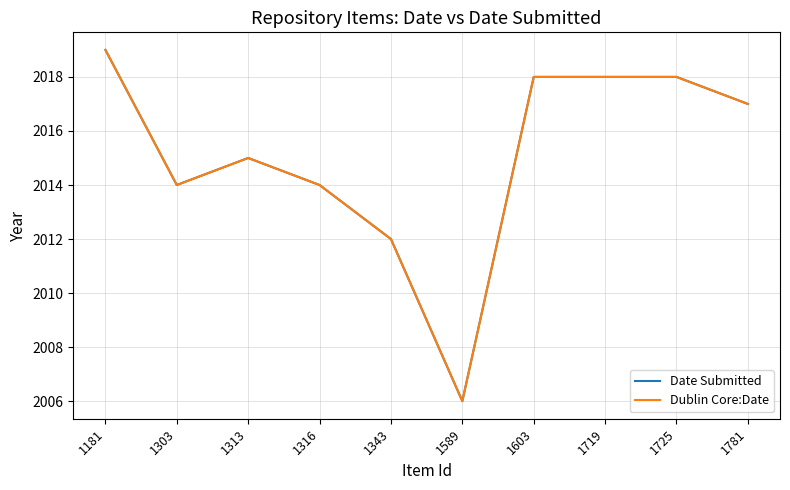

In Date Submitted, how many points are lower than both neighbors (excluding endpoints)?

2